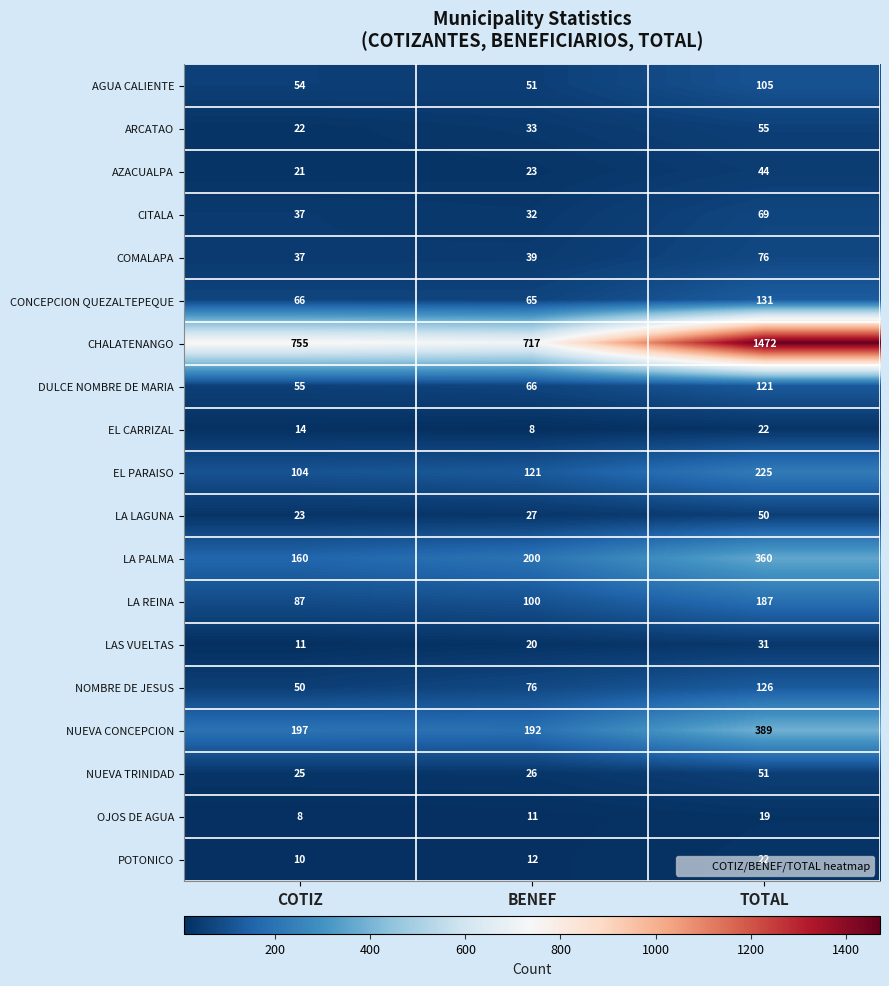

Count the number of data series in this chart.

19